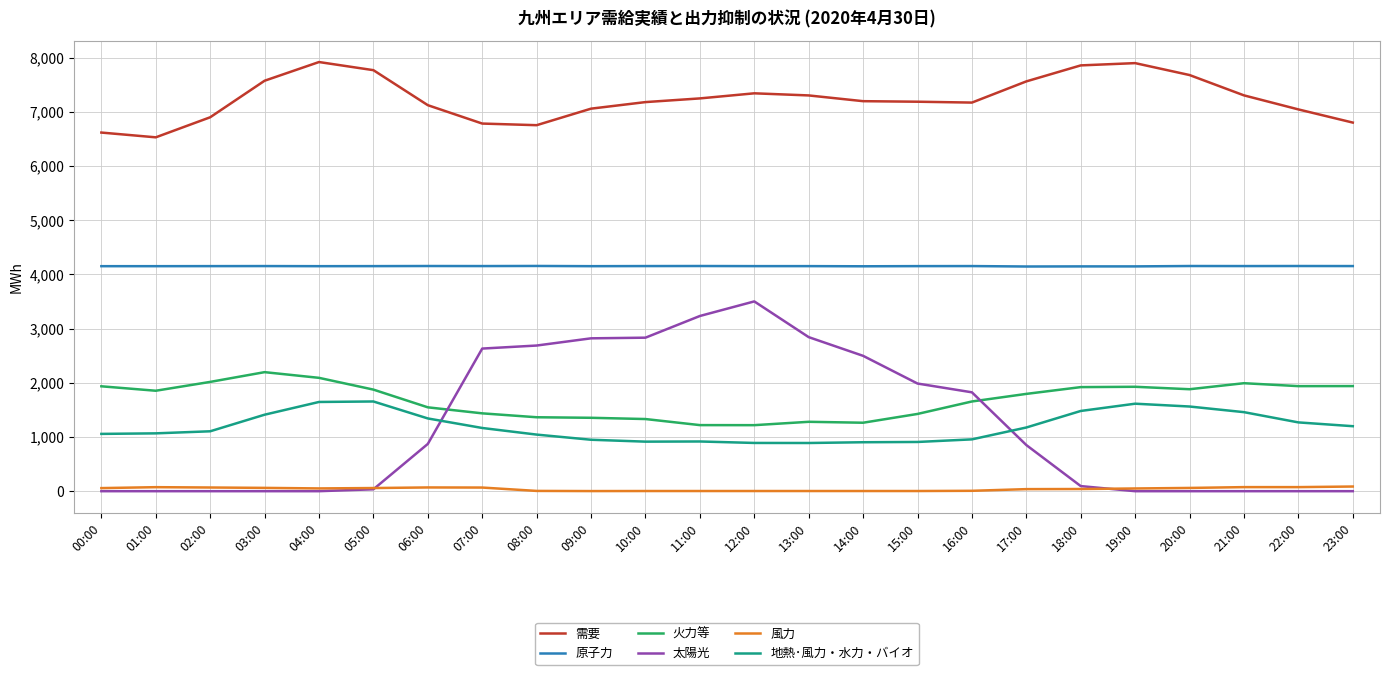

What is the difference between the 風力 values at 02:00 and 06:00?

1